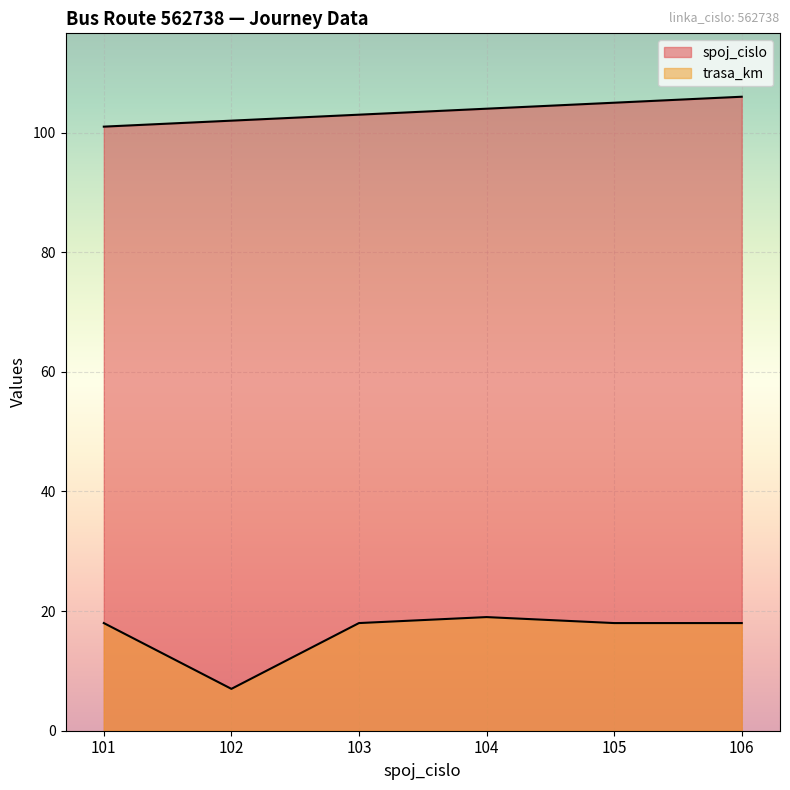

Does the chart display data point markers on the line(s)?

No